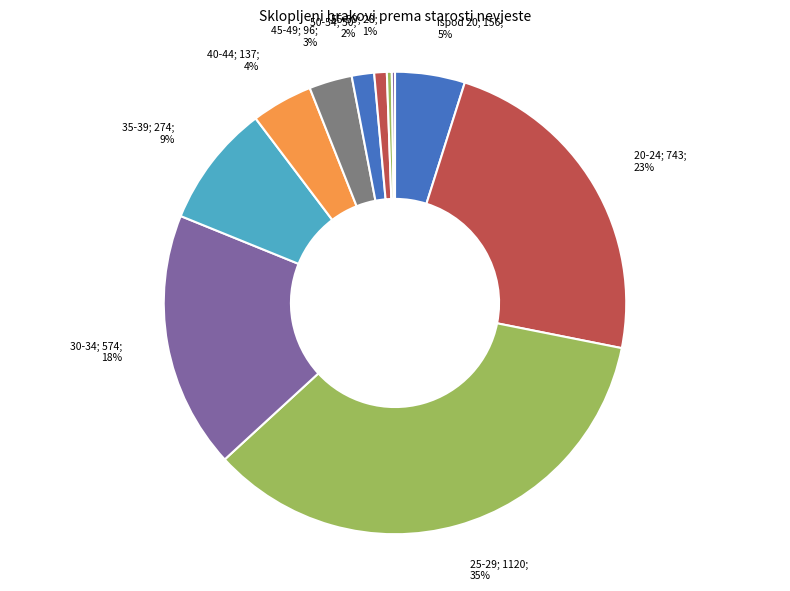

How many slices are in this pie chart?

11